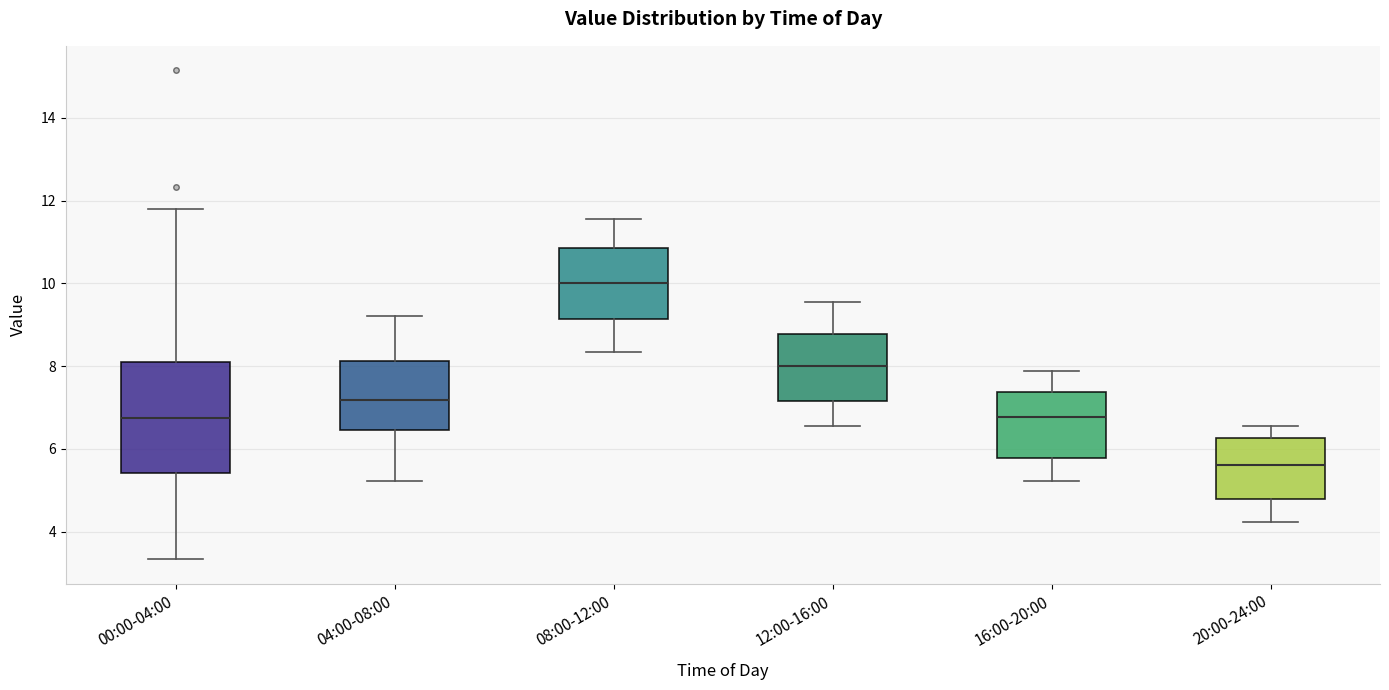

Which box has the lowest median line?

20:00-24:00